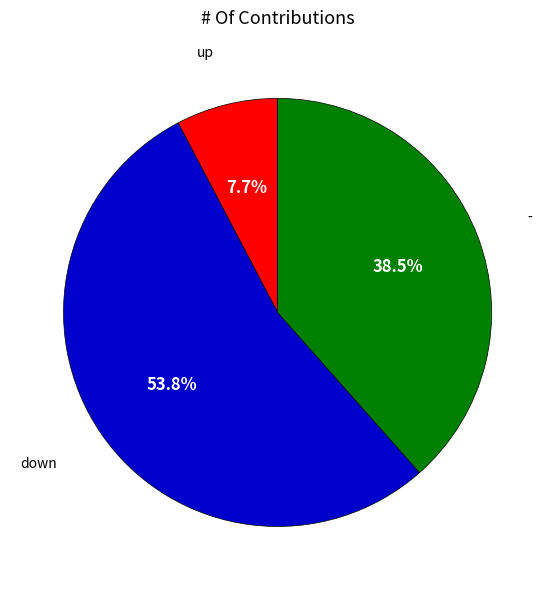

To the nearest percent, what is the difference between the down and - slice percentages?

15%